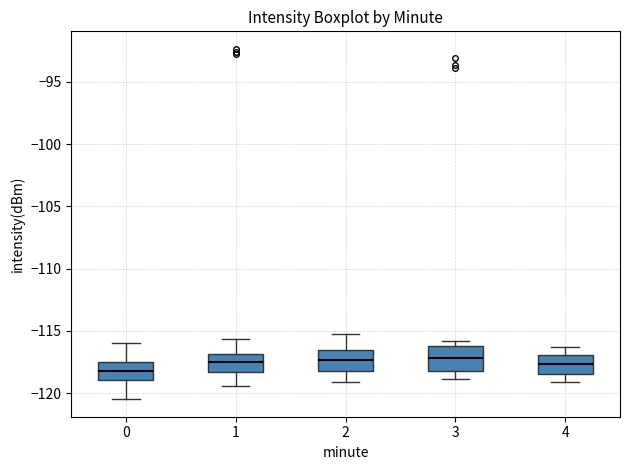

Reading left to right, read every box against the y-axis: the position of its median line, the range the box covers, and the ends of its whiskers. The values are not printed on the chart, so give them approximately, as read against the axis.

0: median -118.0, box -119.0 to -117.5, whiskers -120.5 to -116.0
1: median -117.5, box -118.5 to -117.0, whiskers -119.5 to -115.5
2: median -117.5, box -118.0 to -116.5, whiskers -119.0 to -115.0
3: median -117.0, box -118.0 to -116.0, whiskers -119.0 to -116.0 (just above the box's upper edge)
4: median -117.5, box -118.5 to -117.0, whiskers -119.0 to -116.5